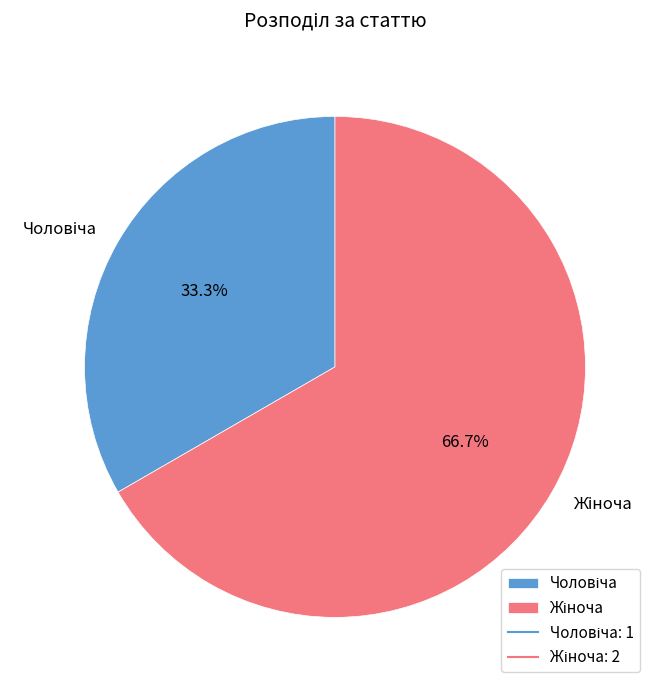

Is there any slice that represents more than half of the pie?

Yes